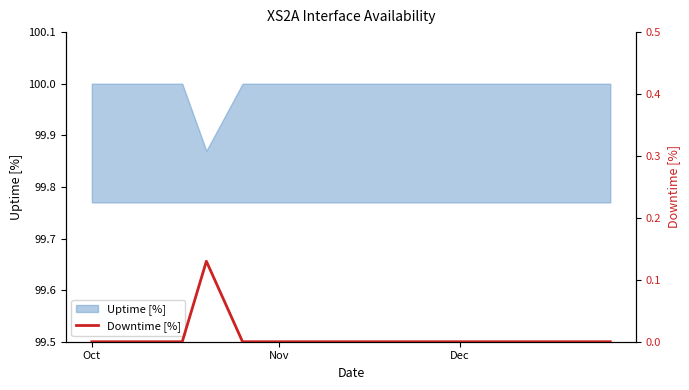

Read the Uptime [%] value at Nov.

100.0